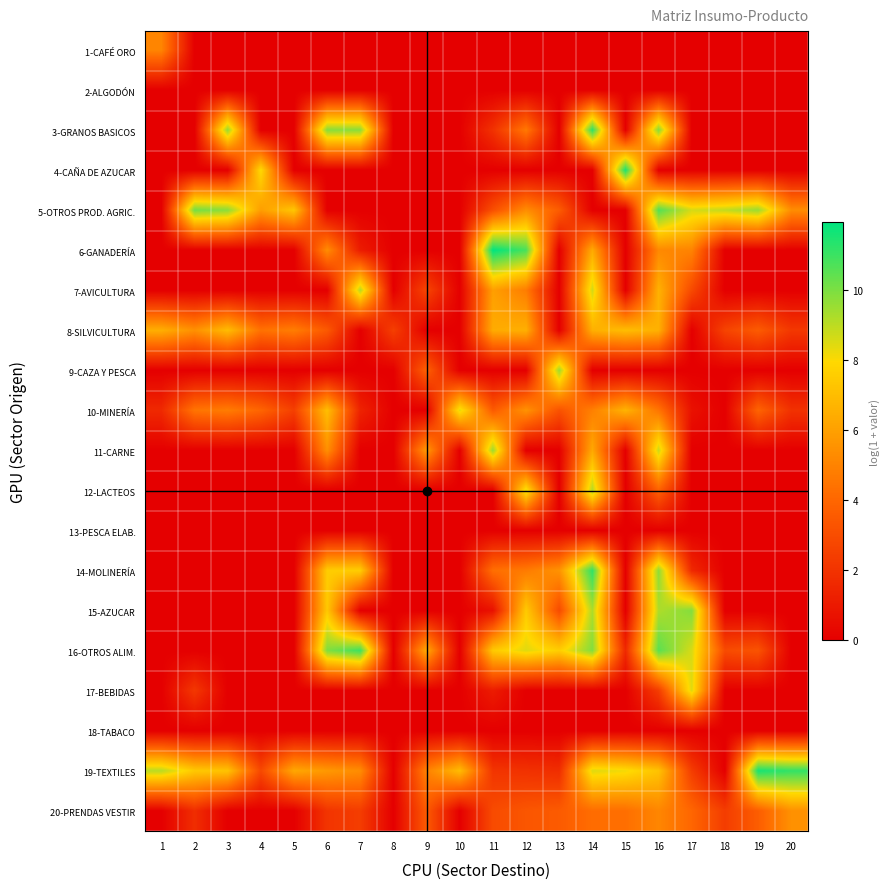

What is the maximum value shown in the chart?

11.9